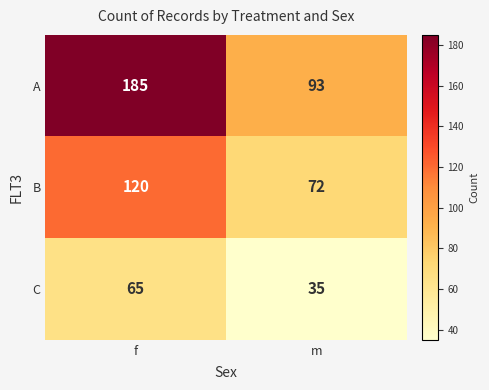

What is the minimum value shown in the chart?

35